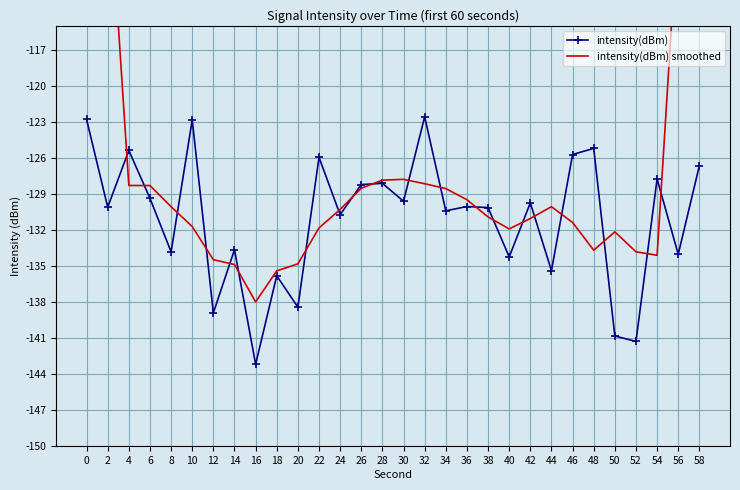

Which category has the highest value in the intensity(dBm) series?

32